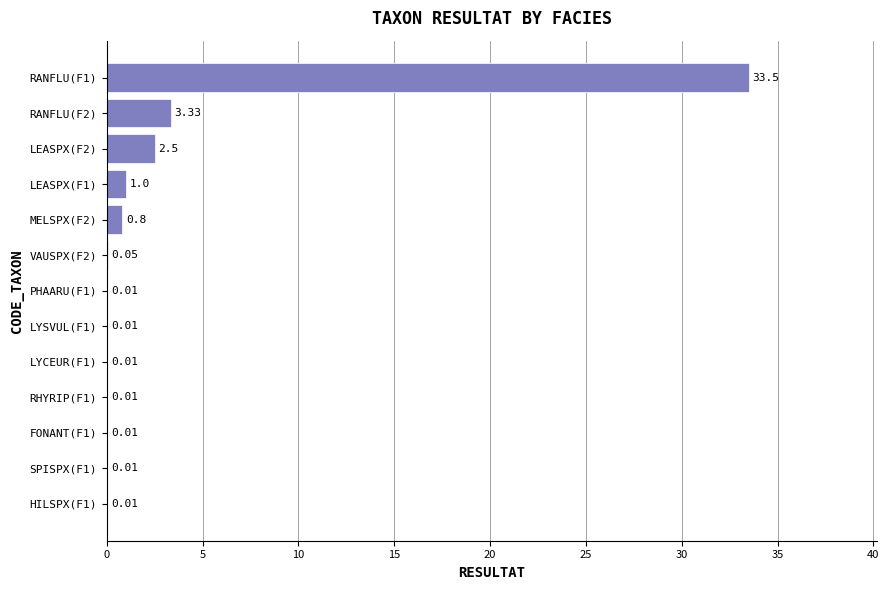

Which label corresponds to the largest value in the chart?

RANFLU(F1)